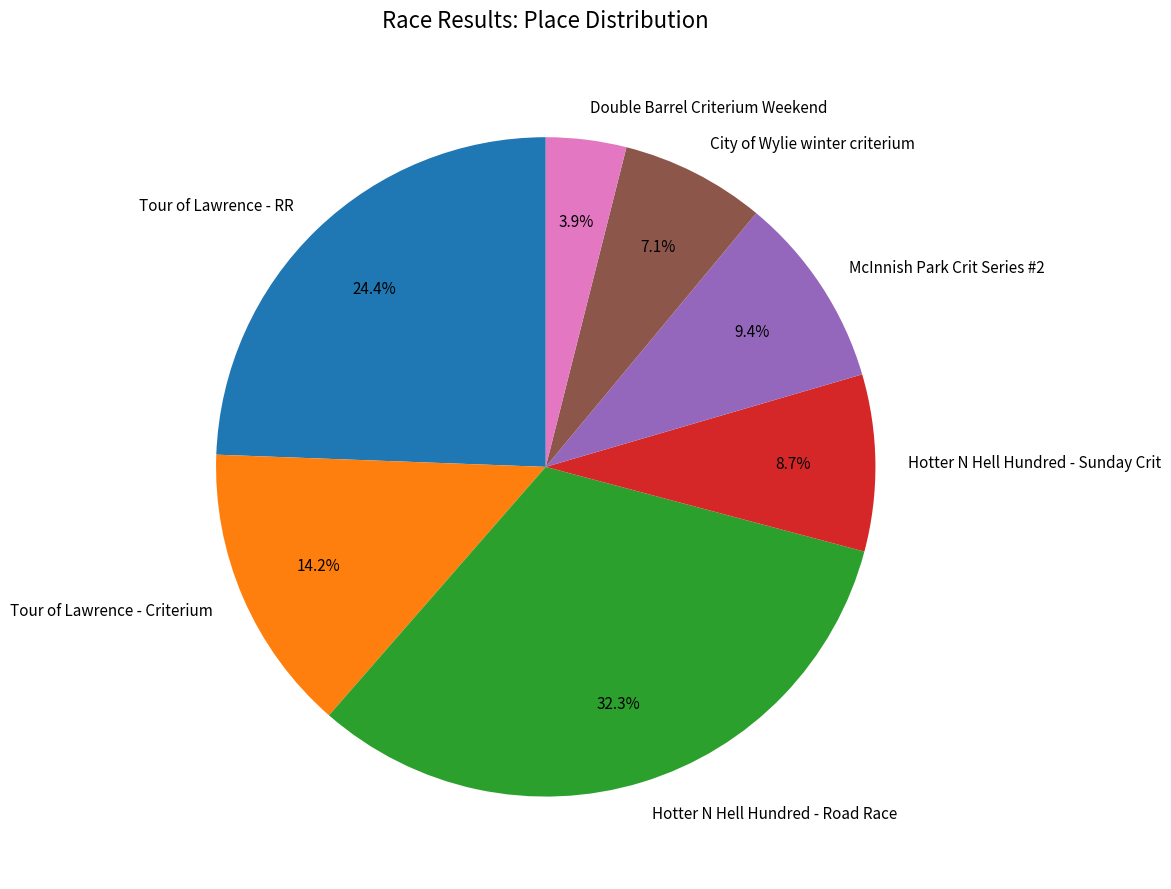

Rank the categories by value from highest to lowest.

Hotter N Hell Hundred - Road Race, Tour of Lawrence - RR, Tour of Lawrence - Criterium, McInnish Park Crit Series #2, Hotter N Hell Hundred - Sunday Crit, City of Wylie winter criterium, Double Barrel Criterium Weekend